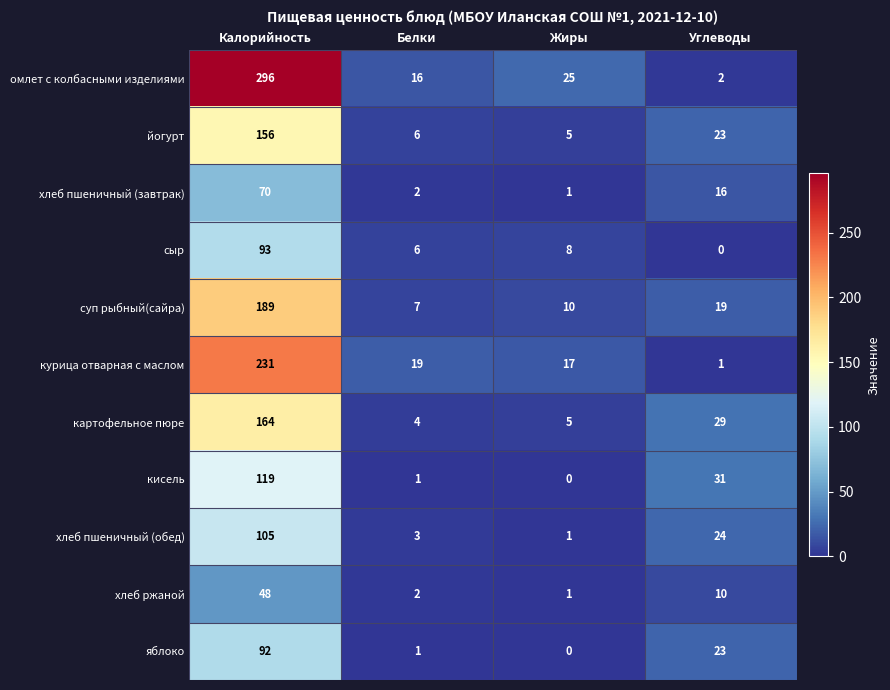

Is it true that хлеб пшеничный (обед) equals 13 at Углеводы?

False